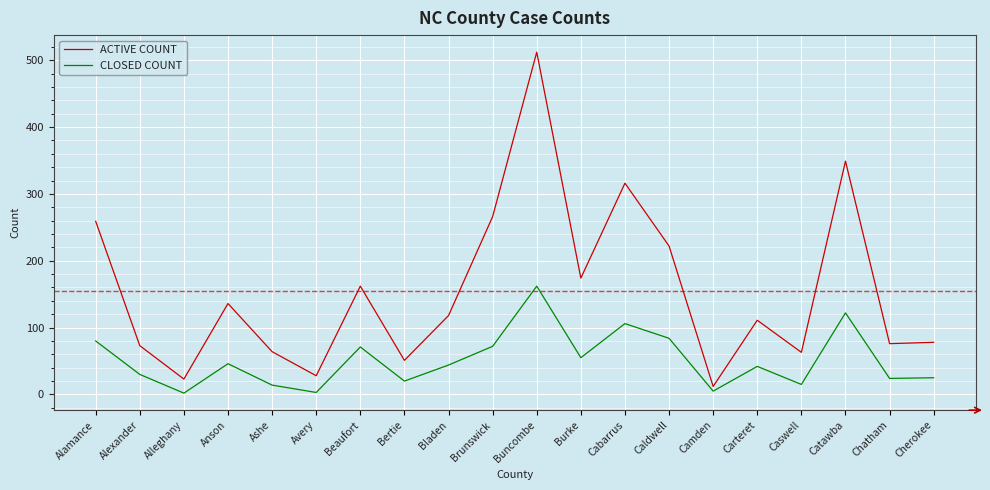

Does the chart display data point markers on the line(s)?

No